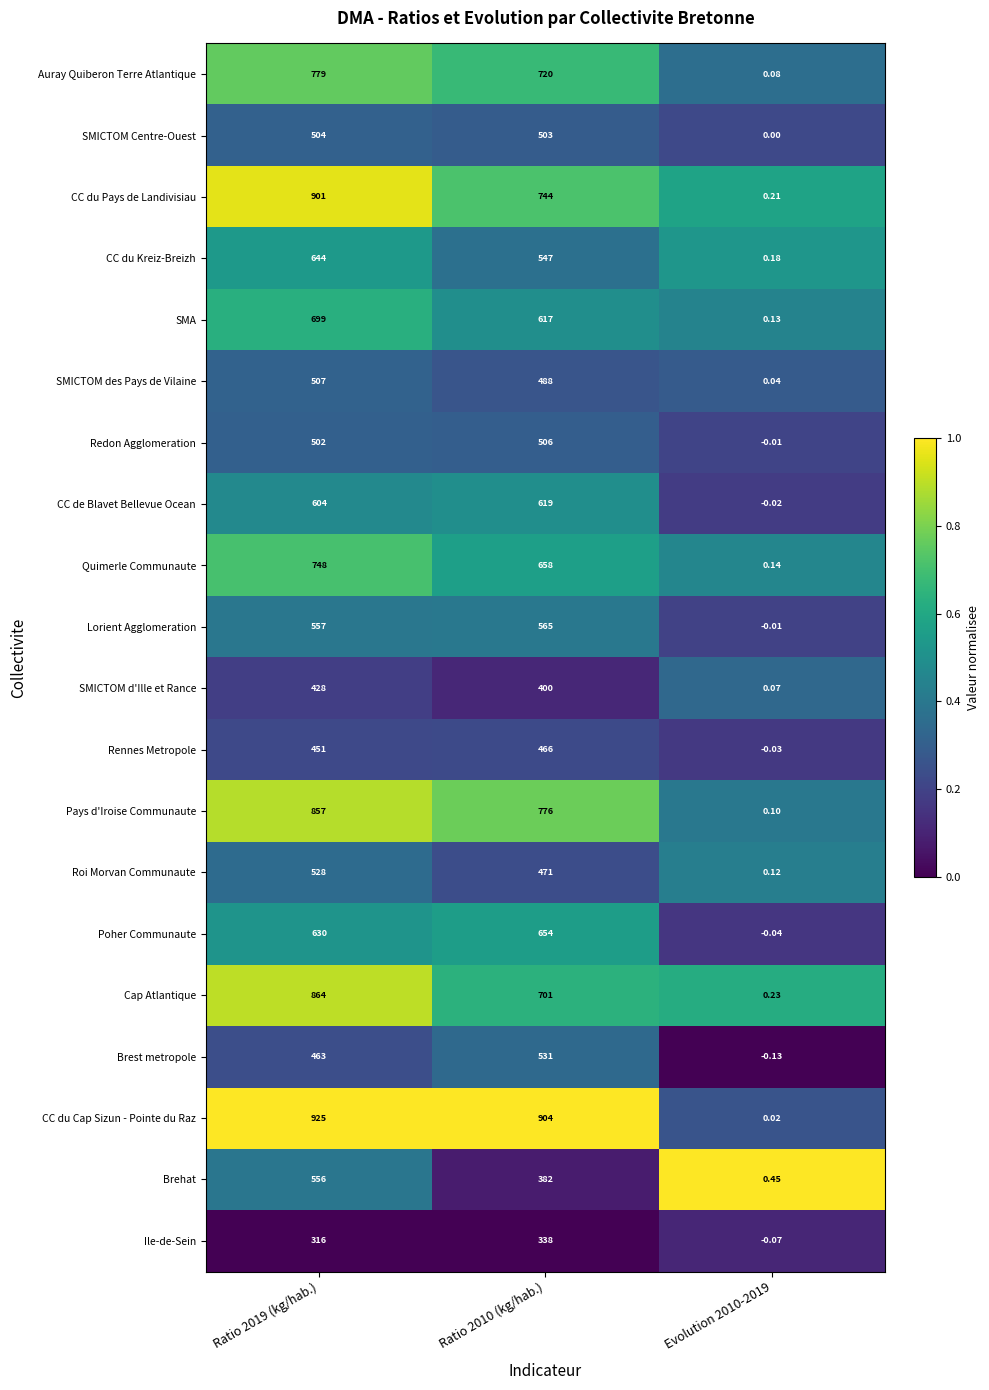

List the series in order of their peak value, highest first.

CC du Cap Sizun - Pointe du Raz, CC du Pays de Landivisiau, Cap Atlantique, Pays d'Iroise Communaute, Auray Quiberon Terre Atlantique, Quimerle Communaute, SMA, Poher Communaute, CC du Kreiz-Breizh, CC de Blavet Bellevue Ocean, Lorient Agglomeration, Brehat, Brest metropole, Roi Morvan Communaute, SMICTOM des Pays de Vilaine, Redon Agglomeration, SMICTOM Centre-Ouest, Rennes Metropole, SMICTOM d'Ille et Rance, Ile-de-Sein